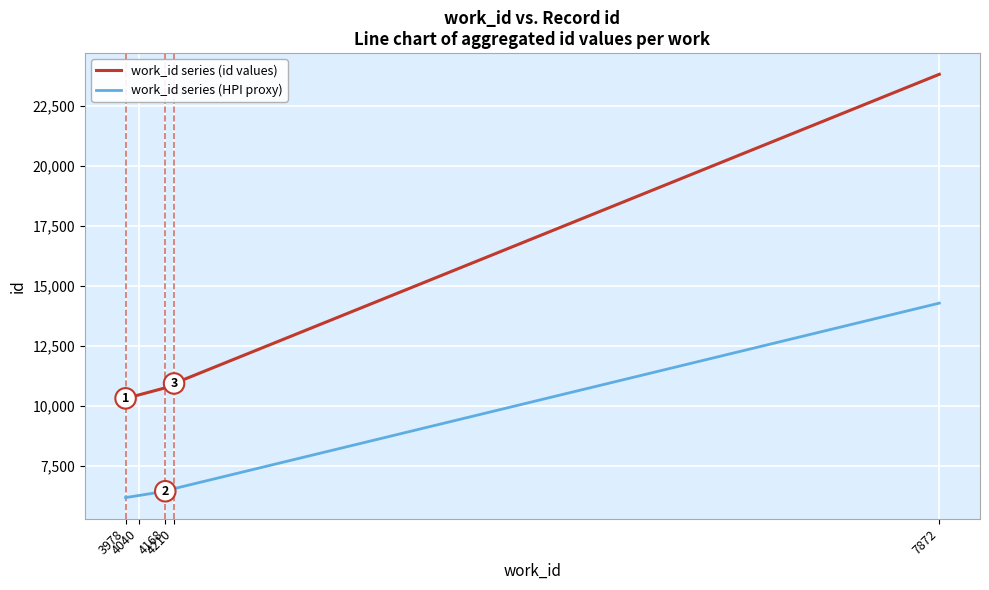

What is the minimum value for work_id series (id values)?

10320.0